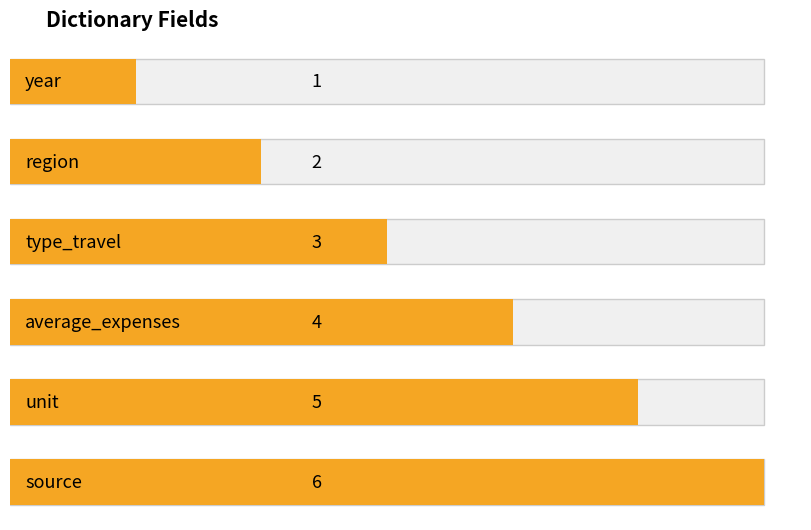

What is the sum of all values?

21